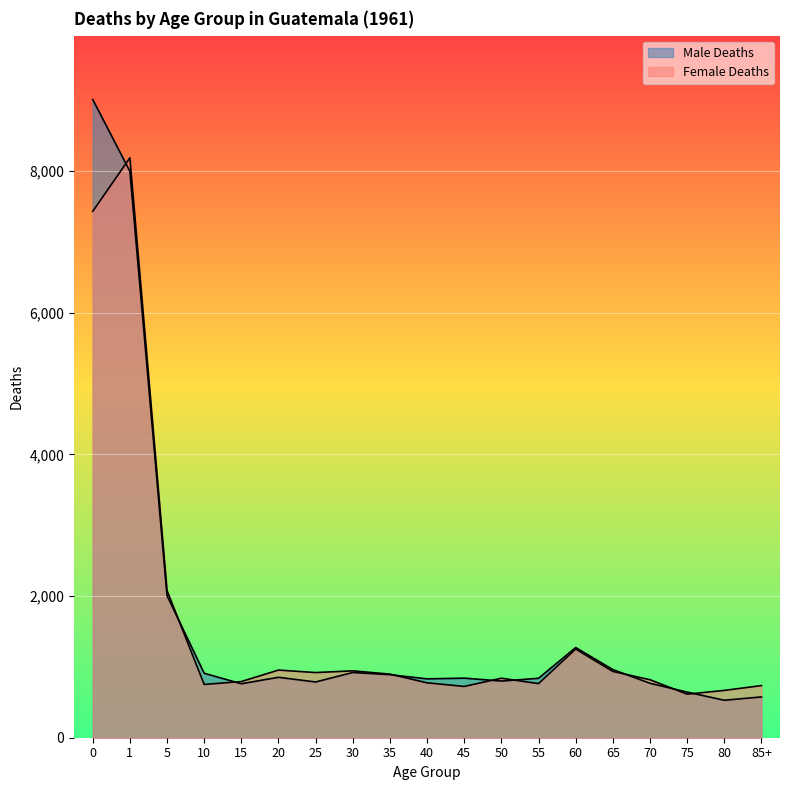

What is the label of the 7th point from the right?

55